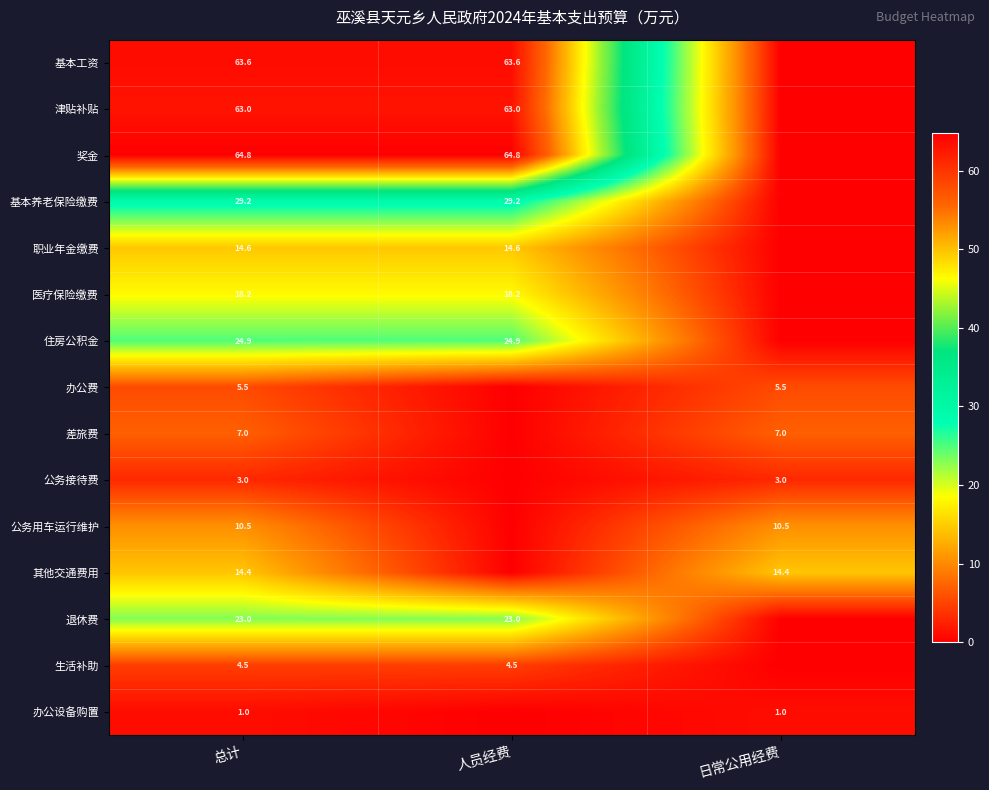

True or false: 奖金 has a value of 64.8 at 人员经费.

True